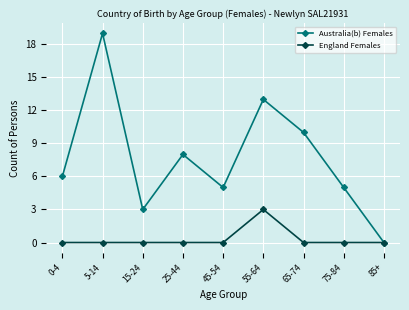

Is the value of England Females at 5-14 greater than the value of Australia(b) Females at 15-24?

No